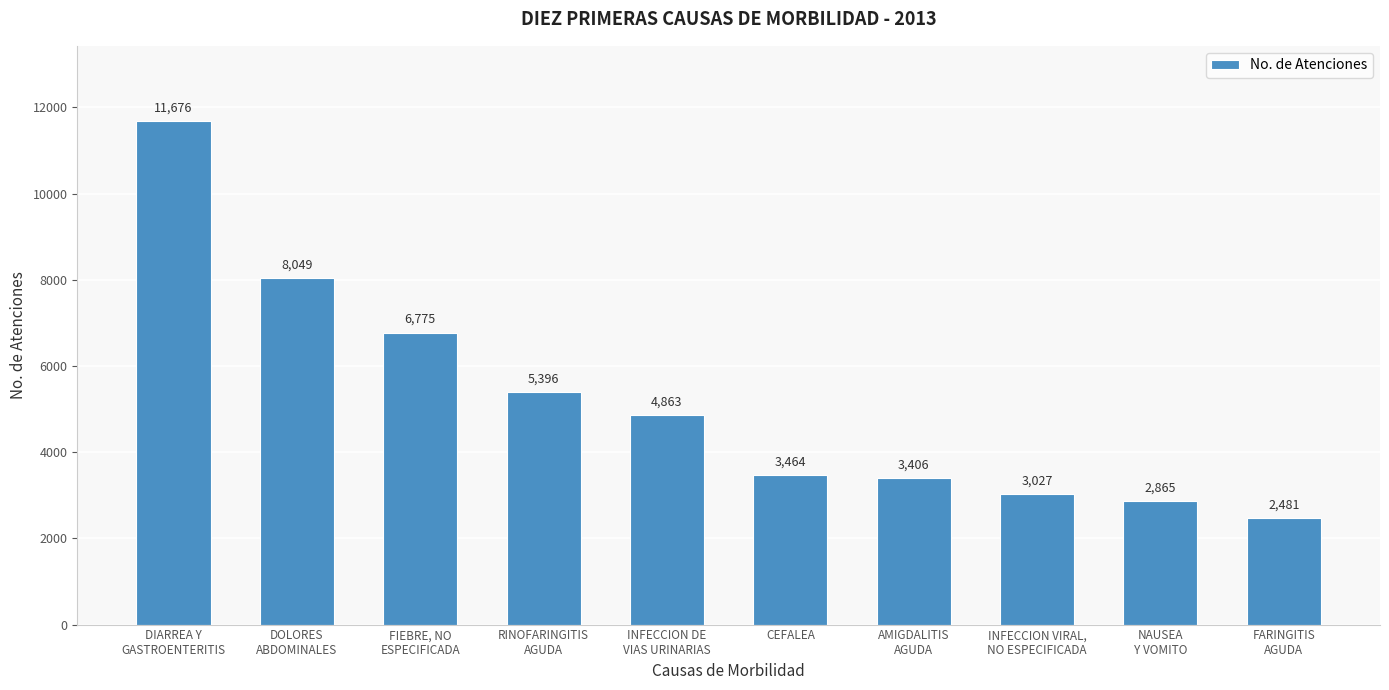

Where does the data first go above 4863?

DIARREA Y
GASTROENTERITIS